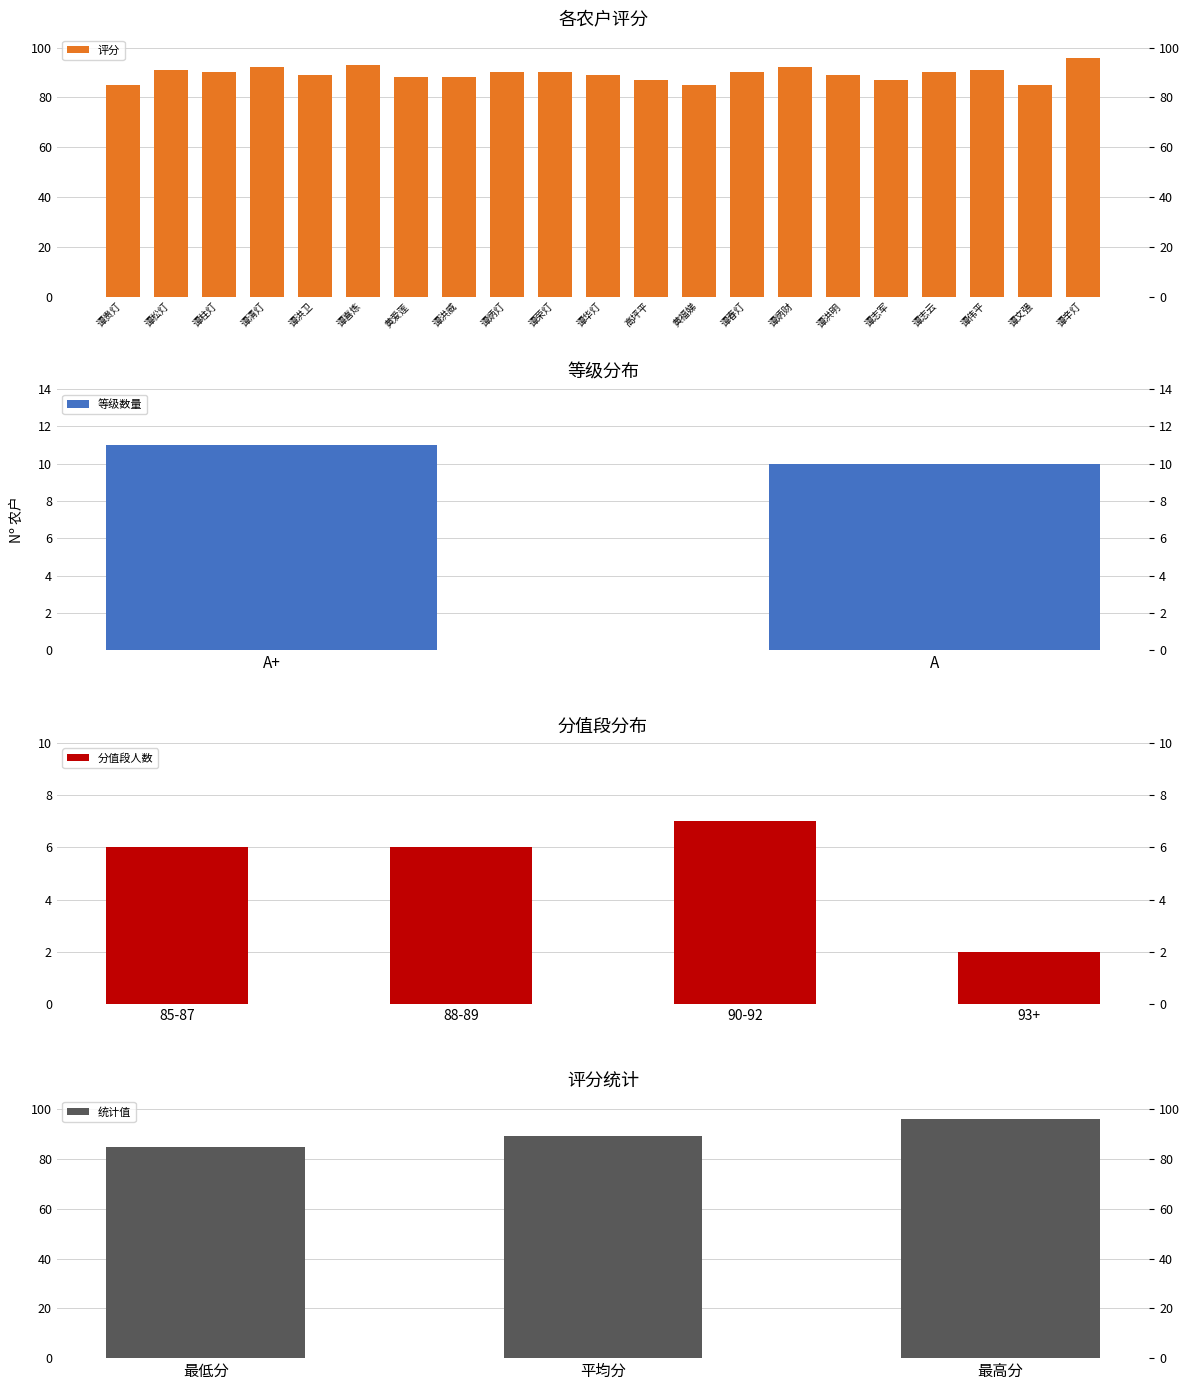

Reading right to left, what are all the values shown in this chart?

谭辛灯=96	谭文强=85	谭伟平=91	谭志云=90	谭志军=87	谭洪明=89	谭炳财=92	谭春灯=90	黄福娣=85	高坪平=87	谭华灯=89	谭荣灯=90	谭炳灯=90	谭洪威=88	黄爱莲=88	谭喜炼=93	谭洪卫=89	谭清灯=92	谭柱灯=90	谭松灯=91	谭贵灯=85